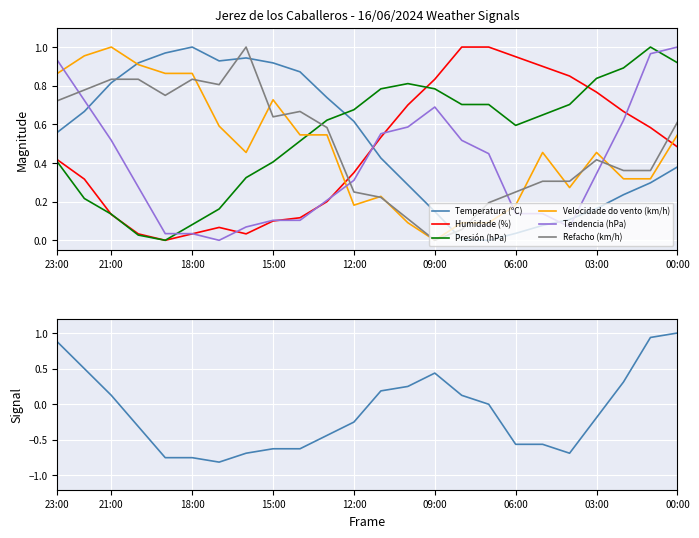

At which label does Humidade (%) reach its peak?

08:00